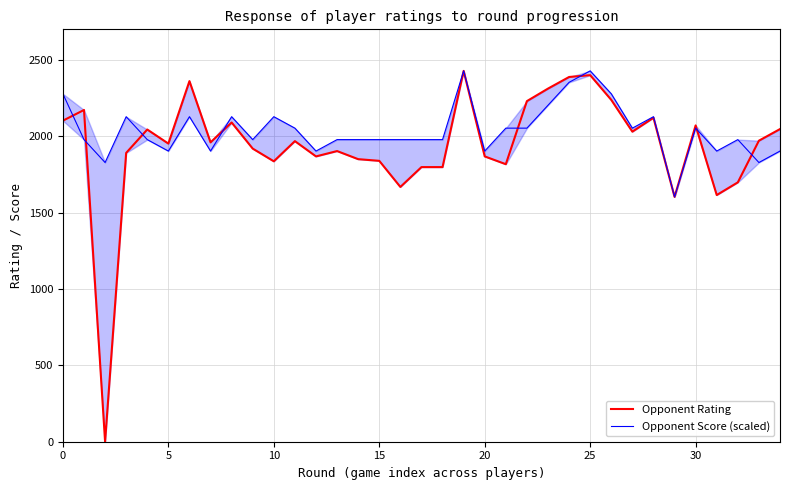

What is the value of the Opponent Rating point at the 28th from the left?

2030